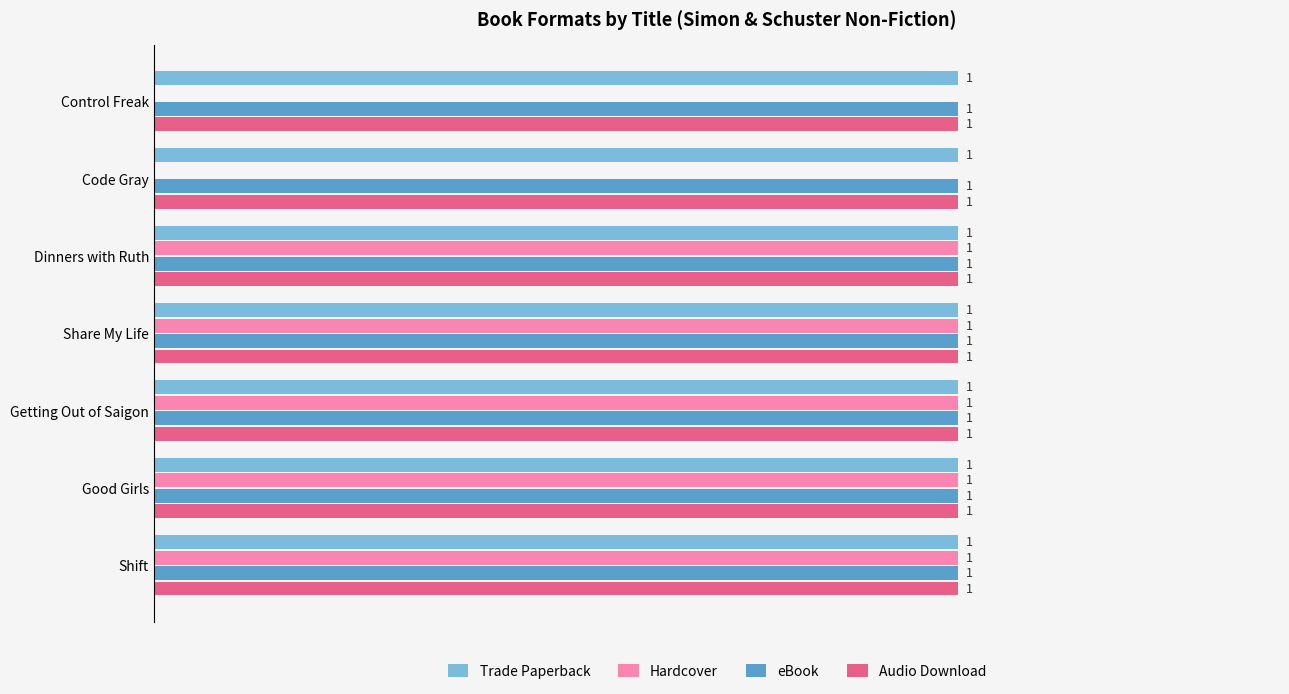

What are all the series names shown in the legend?

Trade Paperback, Hardcover, eBook, Audio Download